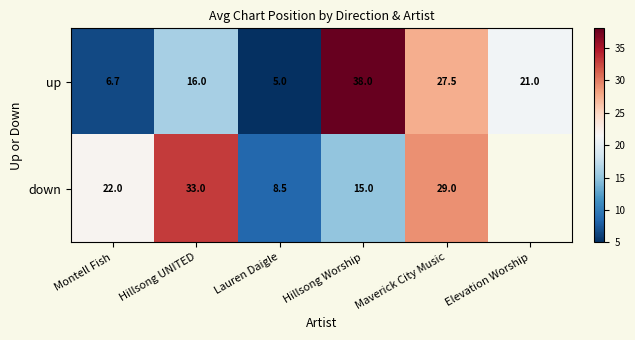

Between Montell Fish and Maverick City Music, which series saw the biggest shift?

up